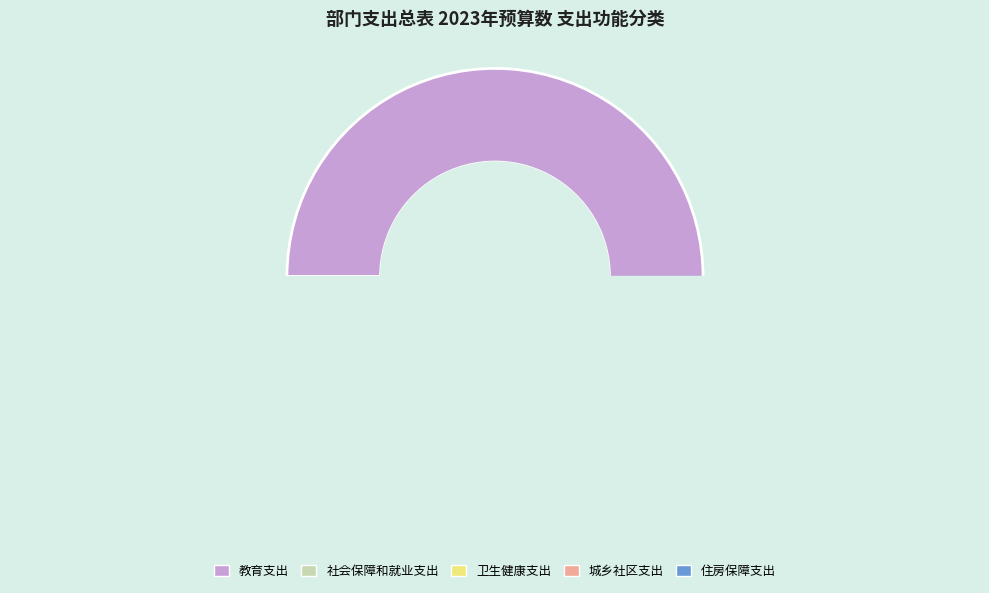

What is the largest slice in the pie chart?

教育支出